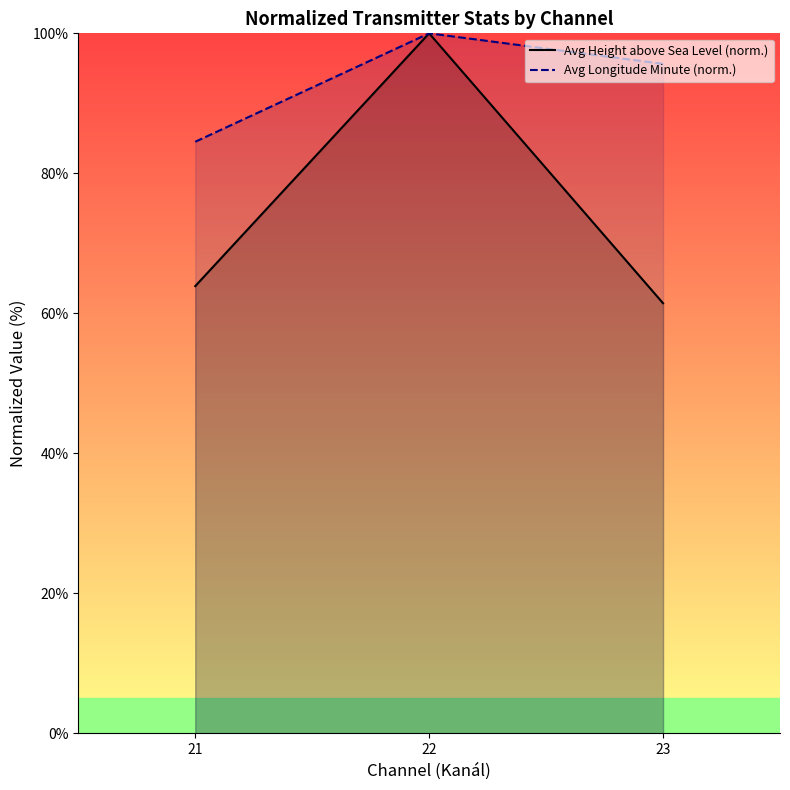

Reading left to right, list all the values displayed in this chart.

Avg Height above Sea Level (norm.): 63.9	100.0	61.4
Avg Longitude Minute (norm.): 84.5	100.0	95.6